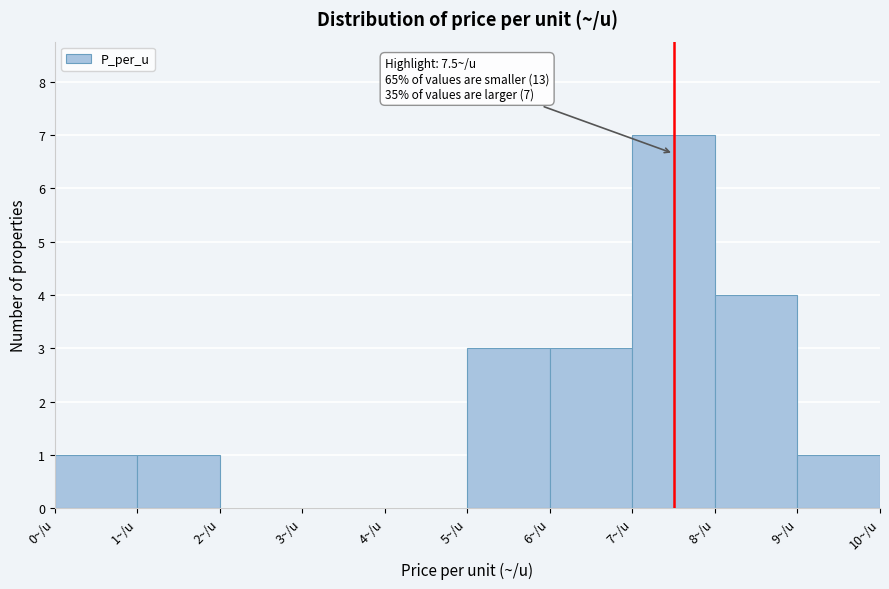

Which range on the x-axis has the tallest bar?

7 to 8